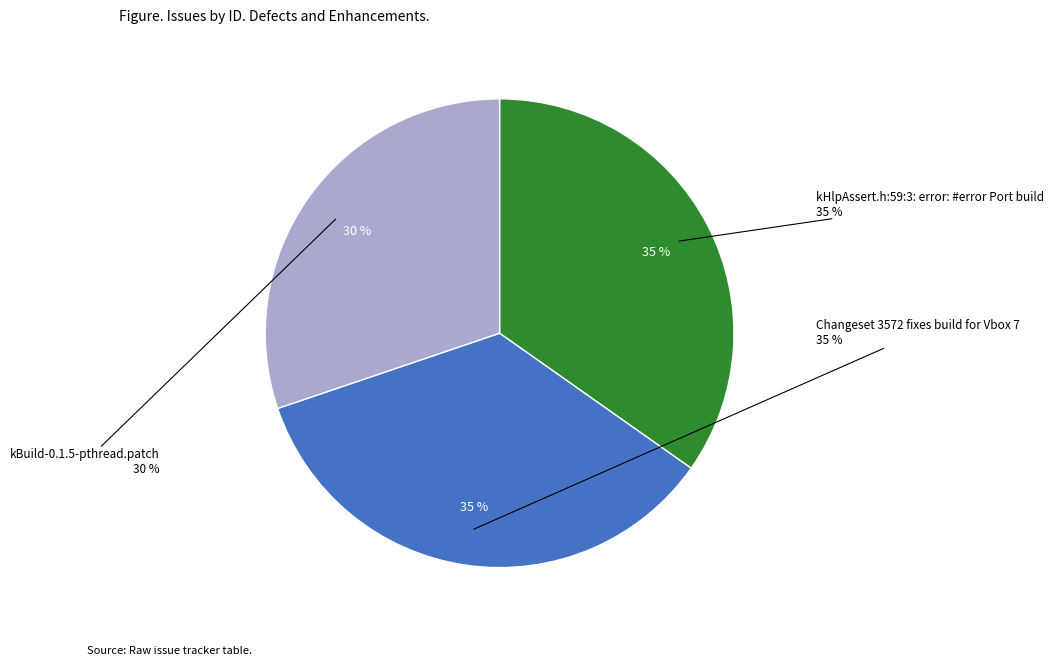

To the nearest percent, what is the combined percentage of Changeset 3572 fixes build for Vbox 7 and kBuild-0.1.5-pthread.patch?

65%